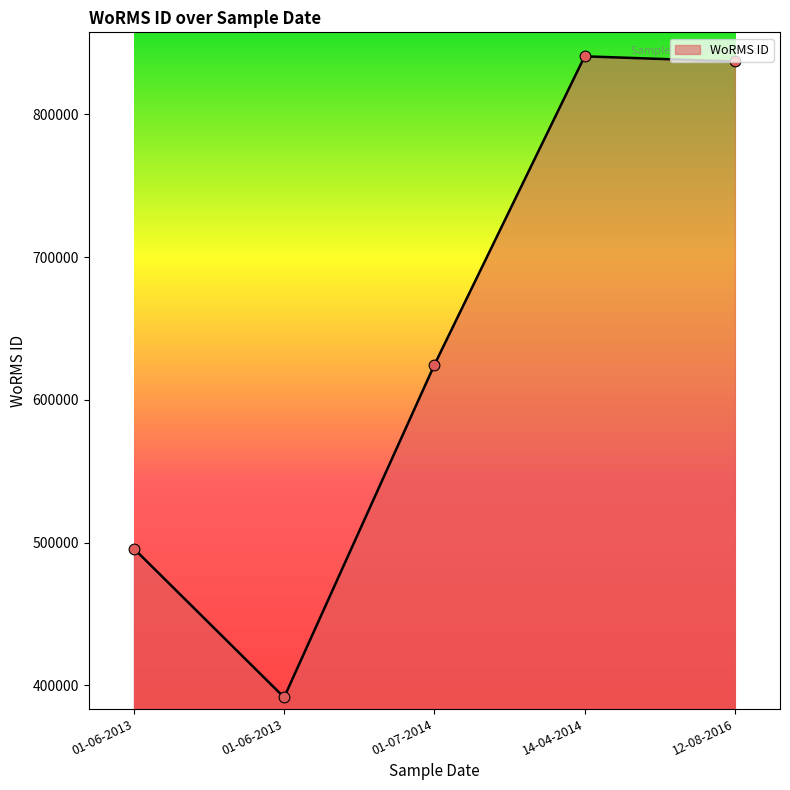

What is the ratio of the value at 14-04-2014 to the value at 01-06-2013?

1.7